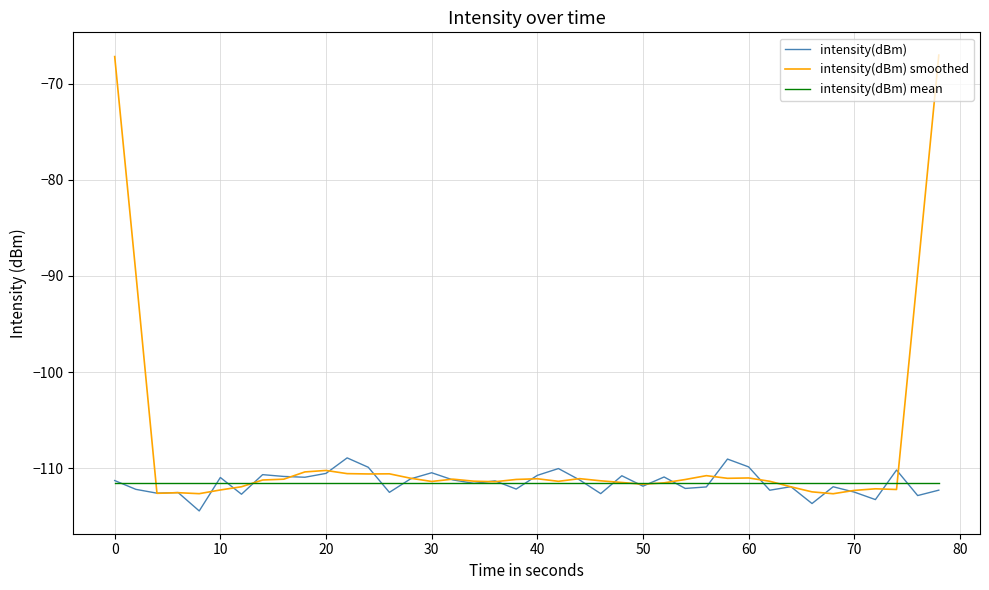

What is the smallest value displayed?

-114.4